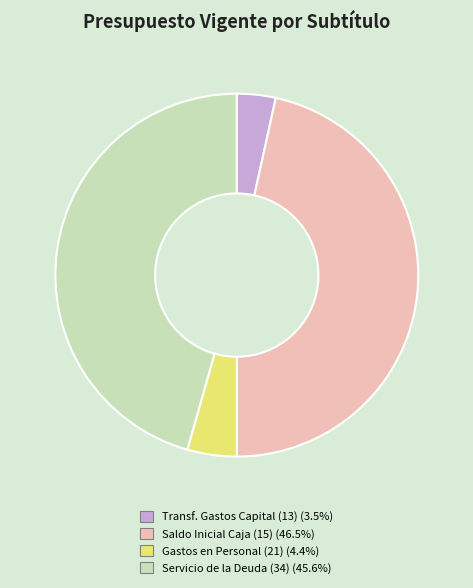

Is there any slice that represents more than half of the pie?

No